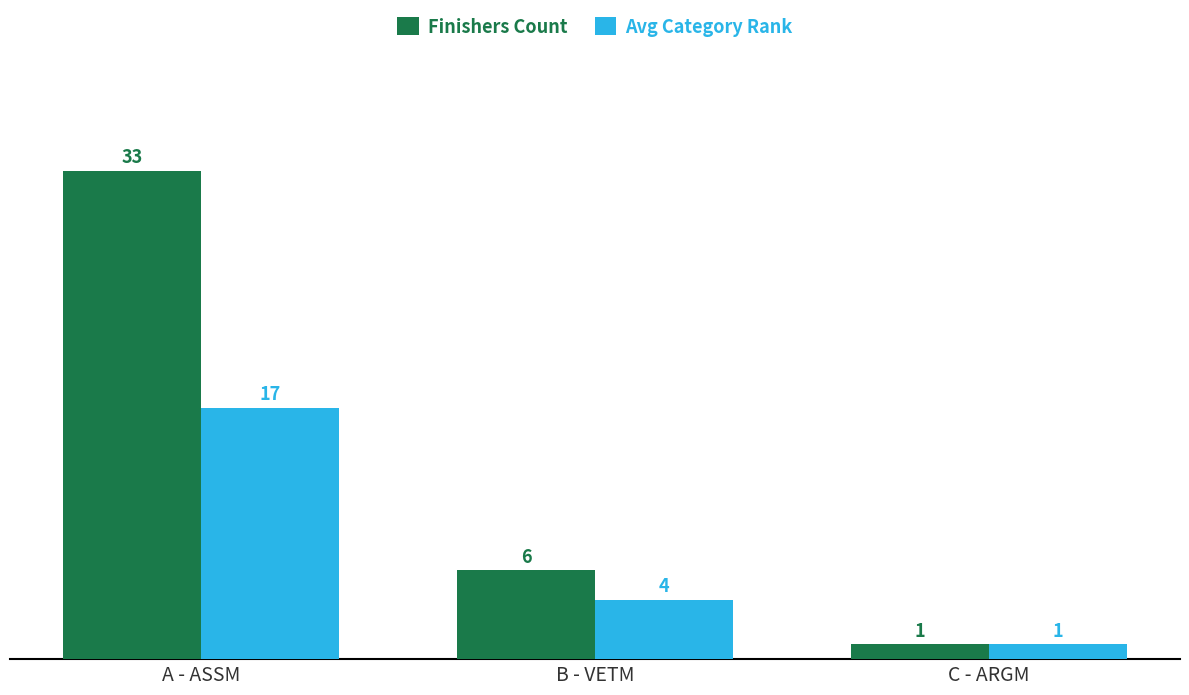

Is it true that Finishers Count equals 8 at B - VETM?

False